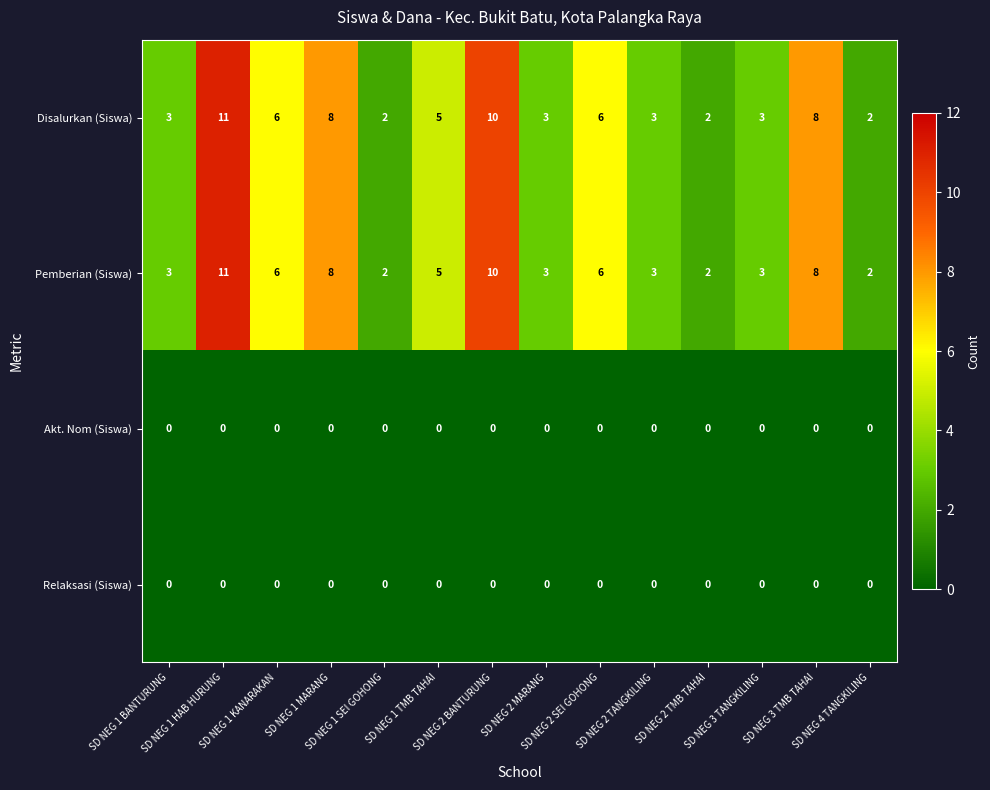

What is the difference between the highest and lowest values at SD NEG 2 MARANG?

3